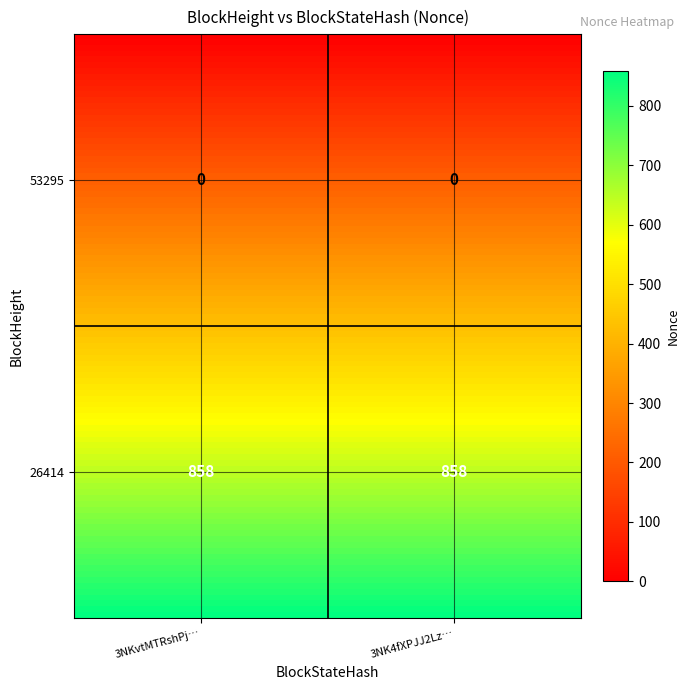

How many 3NK4fXPJJ2LzwqrvoF89t2Eh3bzB48b7o3bWQX7 values are between 0 and 858?

2